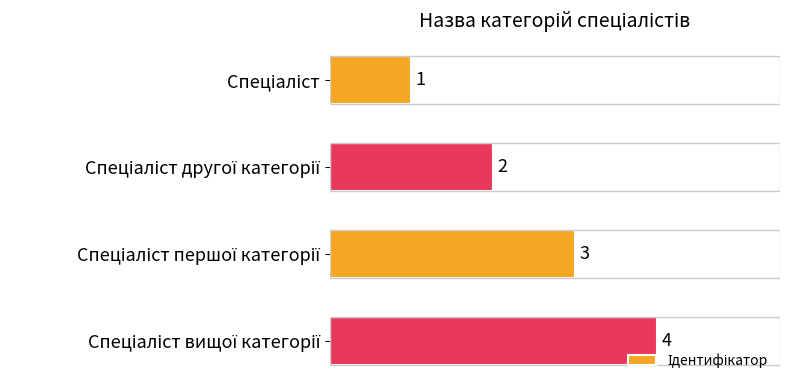

What is the value of the 3rd bar from the top?

3